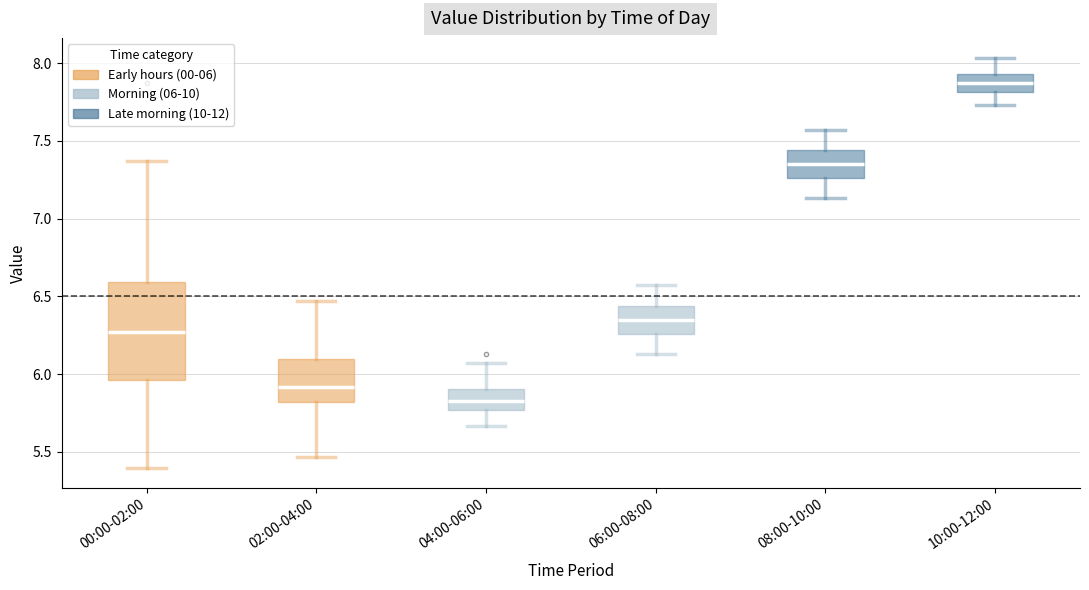

Which box has the lowest median line?

04:00-06:00